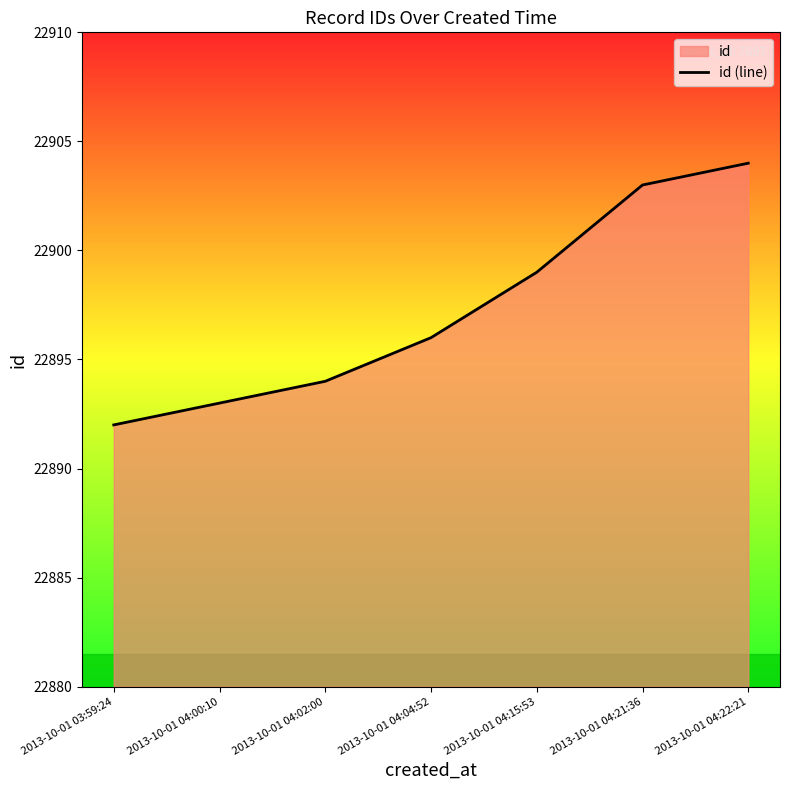

What is the change in value from 2013-10-01 04:00:10 to 2013-10-01 04:15:53?

+6